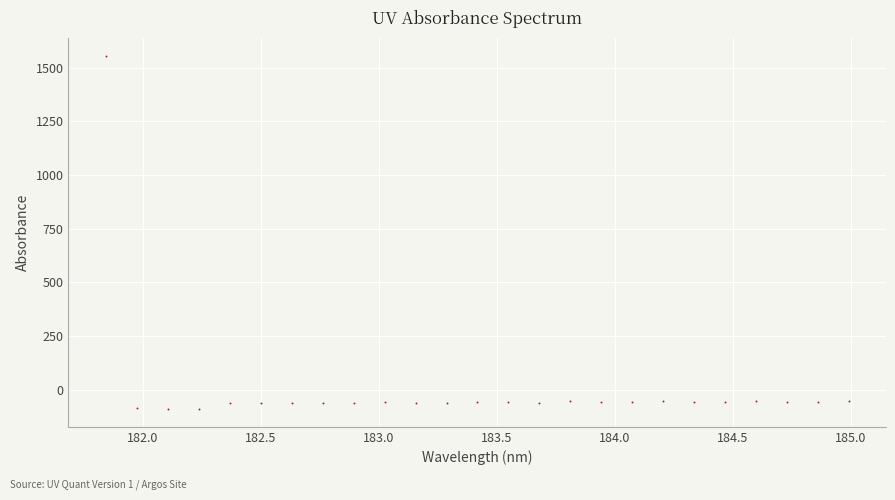

What is the range of Y values (max minus min)?

1646.0